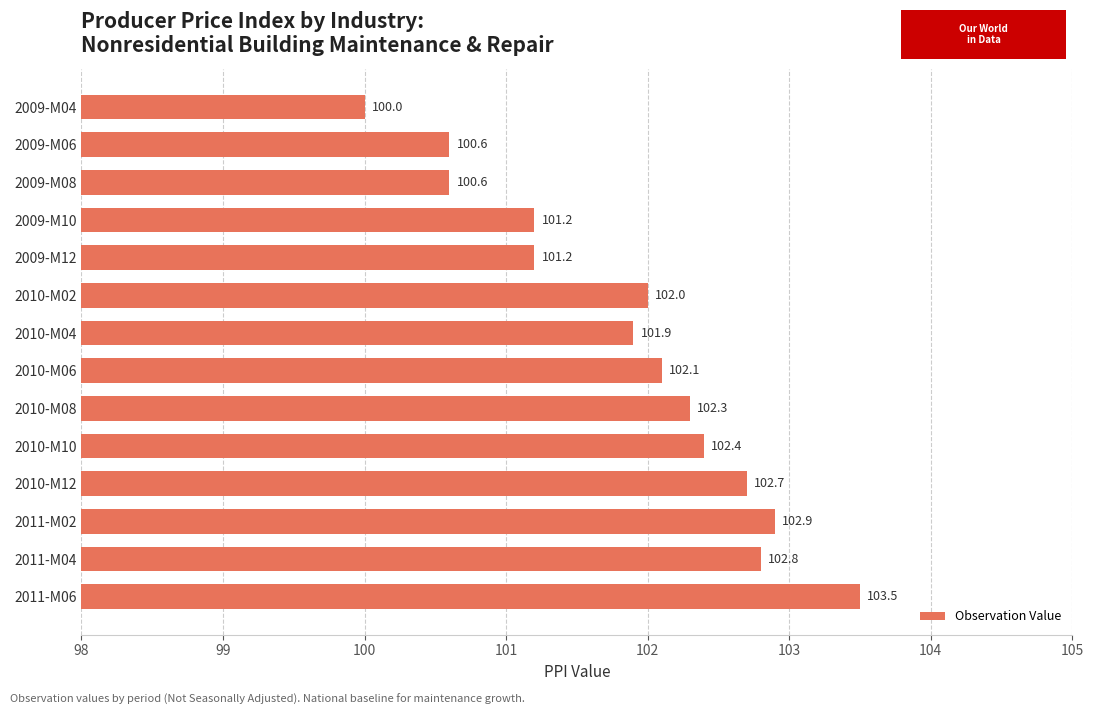

What is the difference between the second highest and minimum values?

2.9